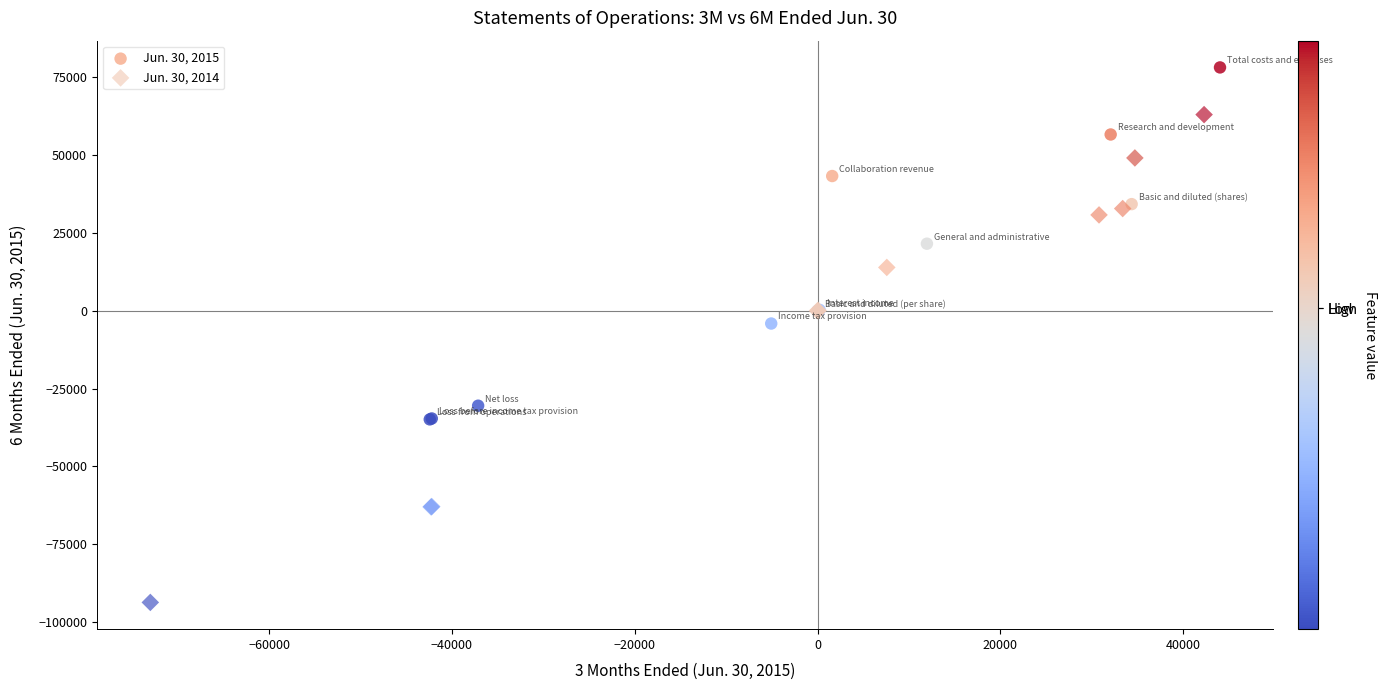

Which series has the widest spread of Y values?

Jun. 30, 2014